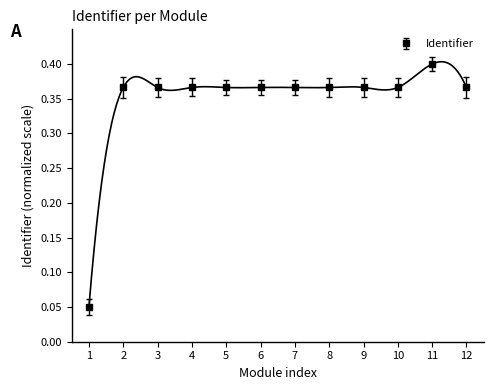

Count the number of data series in this chart.

1